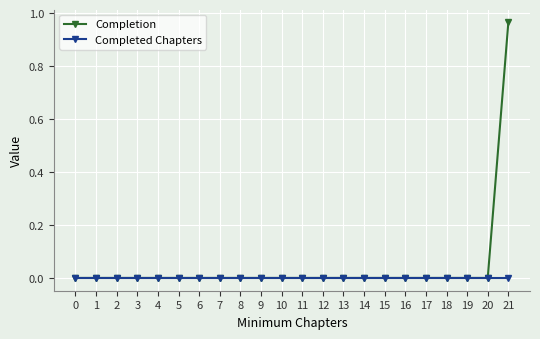

The value of Completion at 19 is 0.0. True or false?

True